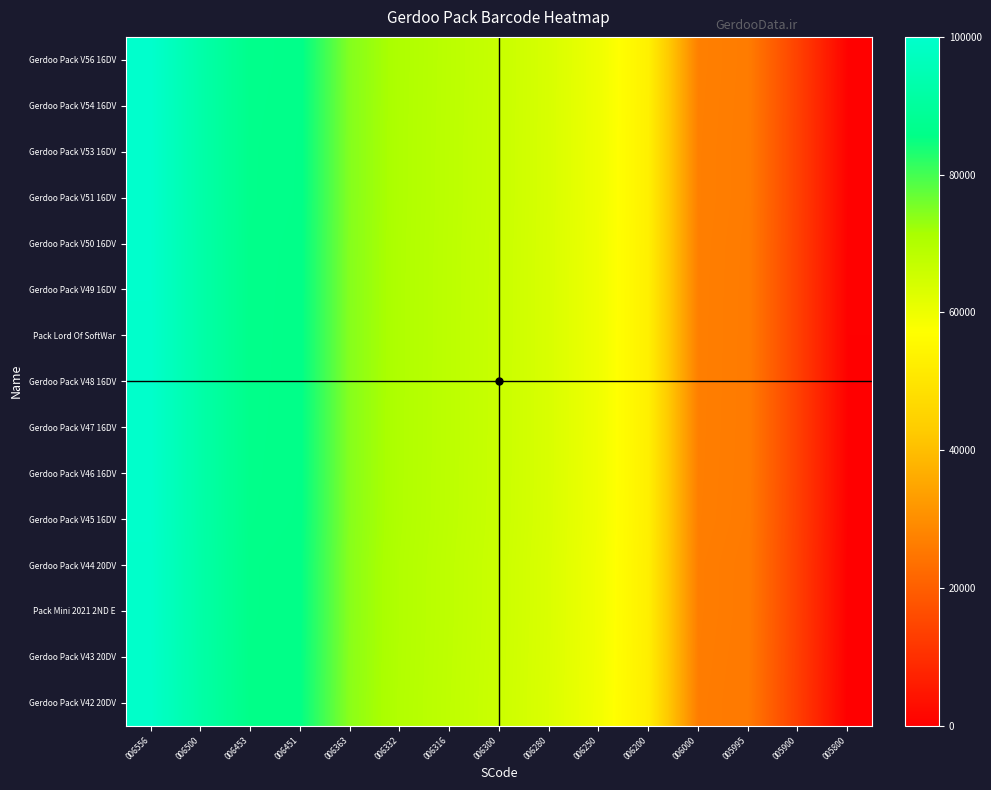

Reading left to right, list all the values displayed in this chart.

Gerdoo Pack V56 16DV: 006556=100000.0	006500=92635.0	006453=86453.7	006451=86190.6	006363=74617.1	006332=70540.0	006316=68435.7	006300=66331.4	006280=63701.1	006250=59755.6	006200=53179.7	006000=26876.1	005995=26218.5	005900=13724.3	005800=572.5
Gerdoo Pack V54 16DV: 006556=99952.3	006500=92587.7	006453=86406.7	006451=86143.7	006363=74570.8	006332=70493.9	006316=68389.8	006300=66285.6	006280=63655.4	006250=59710.1	006200=53134.5	006000=26832.4	005995=26174.9	005900=13681.4	005800=530.3
Gerdoo Pack V53 16DV: 006556=99911.9	006500=92547.7	006453=86367.0	006451=86104.0	006363=74531.6	006332=70455.0	006316=68350.9	006300=66246.8	006280=63616.7	006250=59671.6	006200=53096.4	006000=26795.5	005995=26138.0	005900=13645.1	005800=494.6
Gerdoo Pack V51 16DV: 006556=99909.9	006500=92545.7	006453=86365.0	006451=86102.0	006363=74529.6	006332=70453.0	006316=68348.9	006300=66244.8	006280=63614.8	006250=59669.6	006200=53094.4	006000=26793.6	005995=26136.1	005900=13643.2	005800=492.8
Gerdoo Pack V50 16DV: 006556=99835.0	006500=92471.4	006453=86291.3	006451=86028.3	006363=74456.9	006332=70380.7	006316=68276.8	006300=66172.9	006280=63543.0	006250=59598.3	006200=53023.6	006000=26725.1	005995=26067.6	005900=13575.8	005800=426.6
Gerdoo Pack V49 16DV: 006556=99808.1	006500=92444.8	006453=86264.8	006451=86001.8	006363=74430.8	006332=70354.7	006316=68250.9	006300=66147.1	006280=63517.3	006250=59572.6	006200=52998.2	006000=26700.5	005995=26043.1	005900=13551.6	005800=402.8
Pack Lord Of SoftWar: 006556=99794.4	006500=92431.2	006453=86251.3	006451=85988.3	006363=74417.5	006332=70341.4	006316=68237.7	006300=66133.9	006280=63504.2	006250=59559.6	006200=52985.2	006000=26688.0	005995=26030.5	005900=13539.3	005800=390.7
Gerdoo Pack V48 16DV: 006556=99780.6	006500=92417.5	006453=86237.7	006451=85974.8	006363=74404.1	006332=70328.1	006316=68224.4	006300=66120.6	006280=63490.9	006250=59546.4	006200=52972.2	006000=26675.3	005995=26017.9	005900=13526.9	005800=378.5
Gerdoo Pack V47 16DV: 006556=99763.9	006500=92400.9	006453=86221.3	006451=85958.3	006363=74387.9	006332=70312.0	006316=68208.3	006300=66104.6	006280=63474.9	006250=59530.5	006200=52956.4	006000=26660.0	005995=26002.6	005900=13511.9	005800=363.7
Gerdoo Pack V46 16DV: 006556=99737.6	006500=92374.9	006453=86195.4	006451=85932.5	006363=74362.4	006332=70286.6	006316=68183.0	006300=66079.3	006280=63449.8	006250=59505.4	006200=52931.5	006000=26636.0	005995=25978.6	005900=13488.2	005800=340.4
Gerdoo Pack V45 16DV: 006556=99695.2	006500=92332.8	006453=86153.7	006451=85890.7	006363=74321.3	006332=70245.6	006316=68142.1	006300=66038.6	006280=63409.1	006250=59465.0	006200=52891.4	006000=26597.2	005995=25939.8	005900=13450.0	005800=302.9
Gerdoo Pack V44 20DV: 006556=99523.6	006500=92162.6	006453=85984.7	006451=85721.8	006363=74154.6	006332=70079.8	006316=67976.7	006300=65873.6	006280=63244.7	006250=59301.3	006200=52729.1	006000=26440.1	005995=25782.8	005900=13295.5	005800=151.0
Pack Mini 2021 2ND E: 006556=99519.3	006500=92158.4	006453=85980.5	006451=85717.6	006363=74150.5	006332=70075.7	006316=67972.6	006300=65869.5	006280=63240.6	006250=59297.3	006200=52725.0	006000=26436.1	005995=25778.9	005900=13291.7	005800=147.2
Gerdoo Pack V43 20DV: 006556=99438.2	006500=92078.0	006453=85900.7	006451=85637.9	006363=74071.8	006332=69997.4	006316=67894.5	006300=65791.6	006280=63163.0	006250=59220.0	006200=52648.4	006000=26362.0	005995=25704.8	005900=13218.8	005800=75.6
Gerdoo Pack V42 20DV: 006556=99352.8	006500=91993.4	006453=85816.7	006451=85553.8	006363=73988.9	006332=69915.0	006316=67812.2	006300=65709.5	006280=63081.2	006250=59138.6	006200=52567.6	006000=26283.8	005995=25626.7	005900=13141.9	005800=0.0